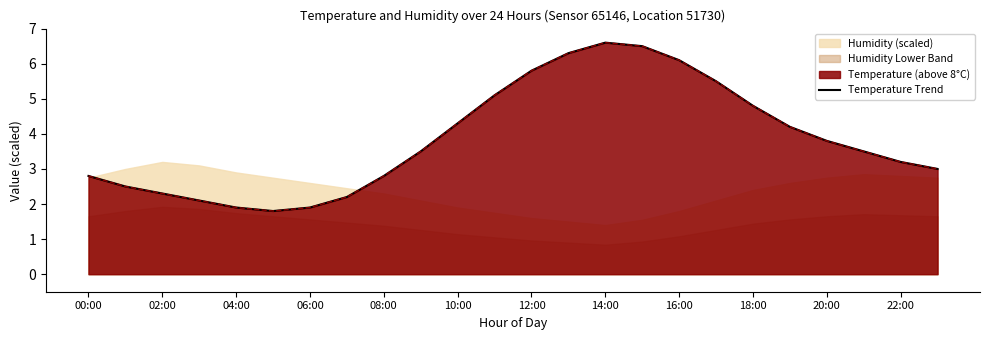

What is the value of the 1st point from the left?

2.8